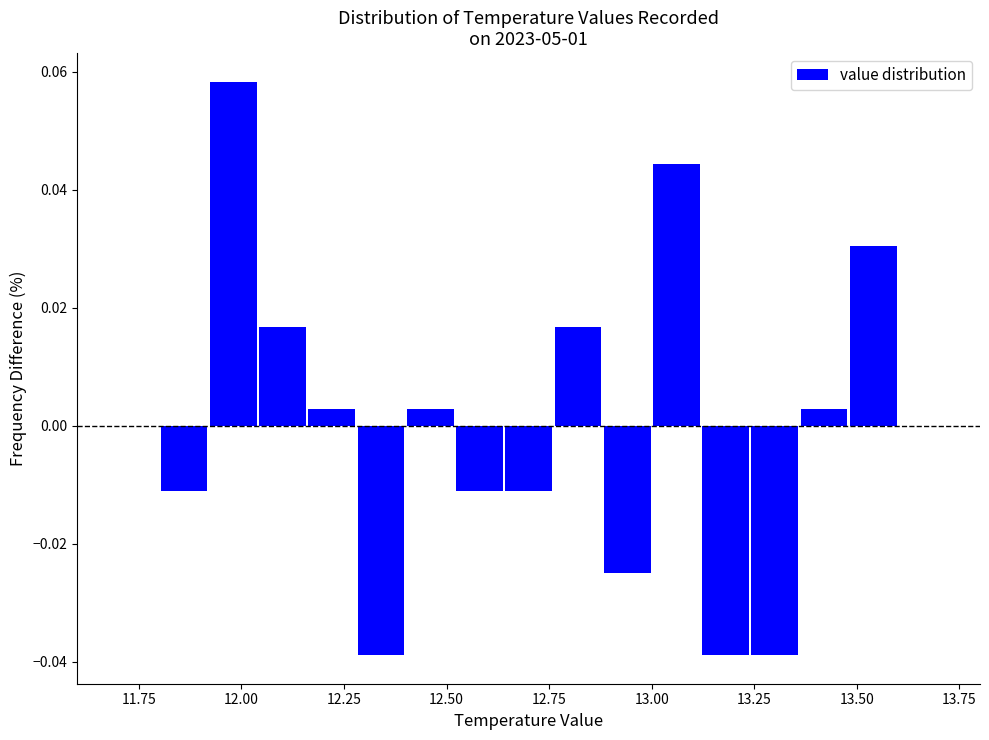

Around what value on the x-axis is the tallest bar? Give the approximate position of its centre, as read against the axis.

12.00